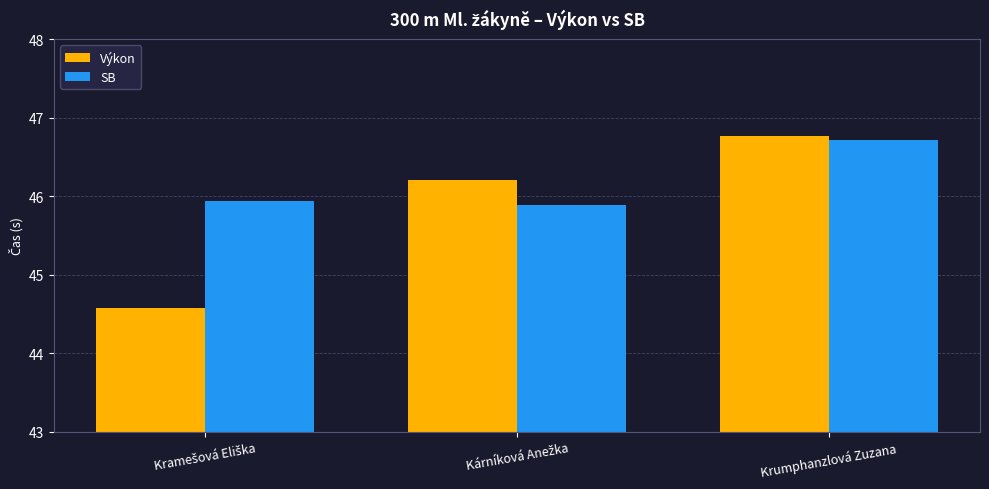

What is the smallest value displayed?

44.6